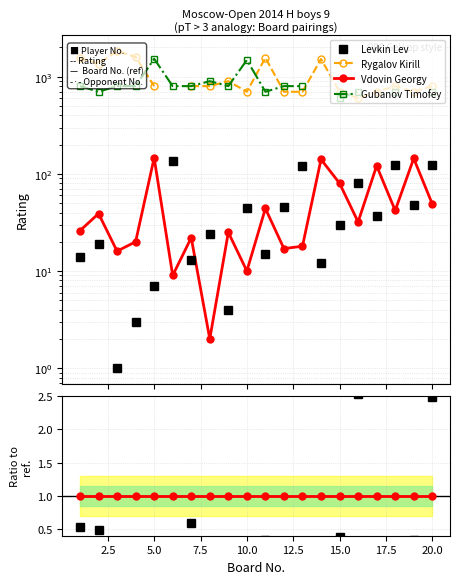

True or false: Gubanov Timofey and Rygalov Kirill intersect in this chart.

True